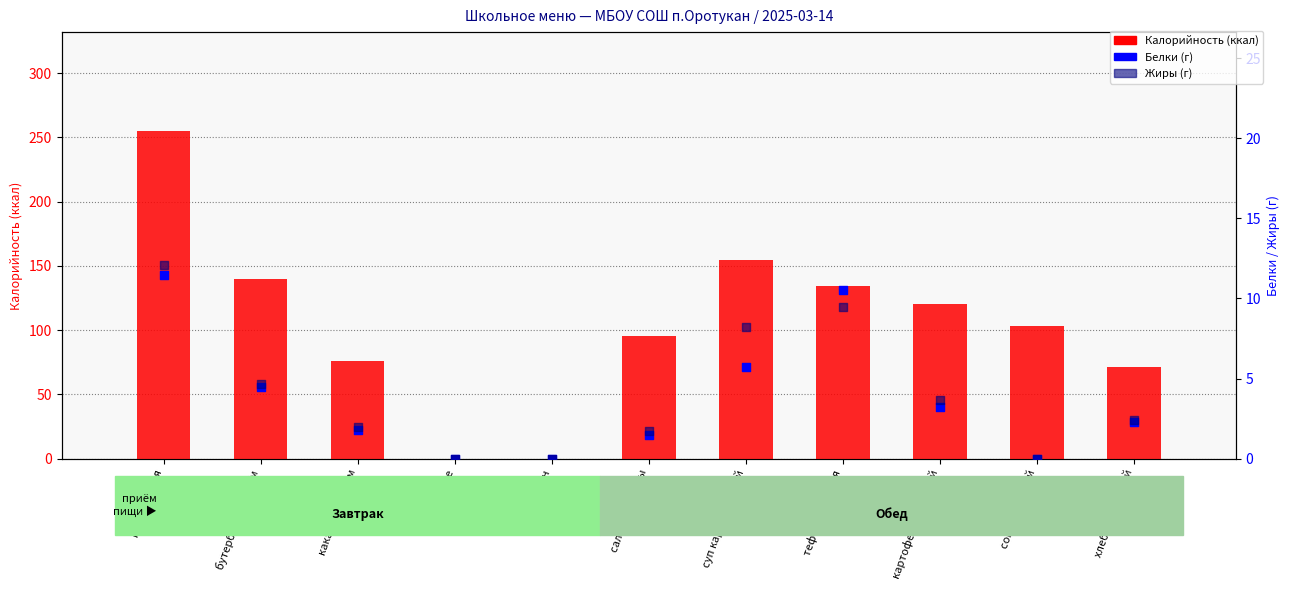

At how many categories does at least one series exceed 198?

1